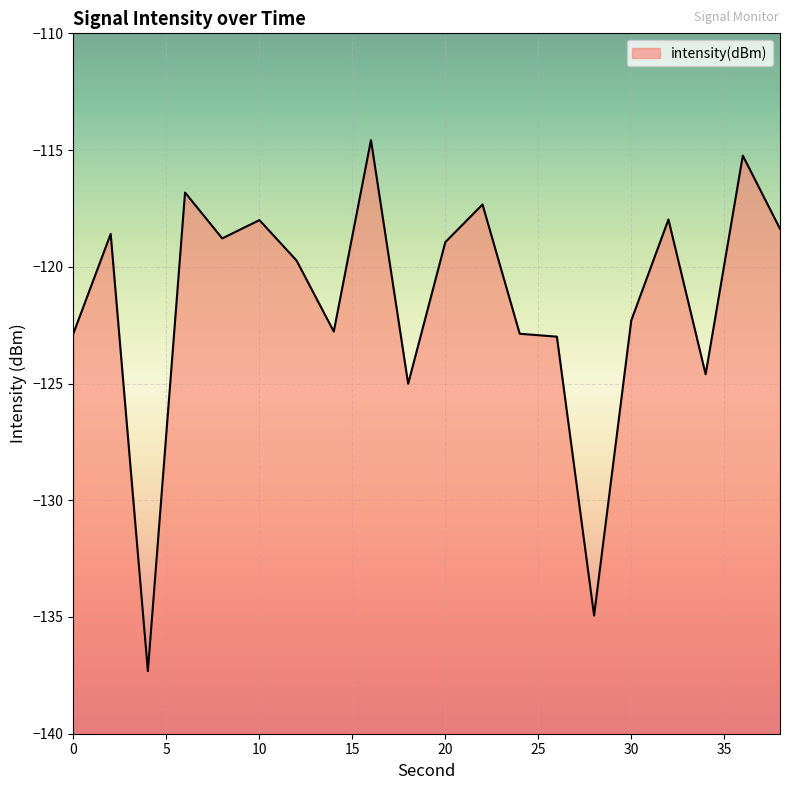

What is the sum of all values?

-2430.0